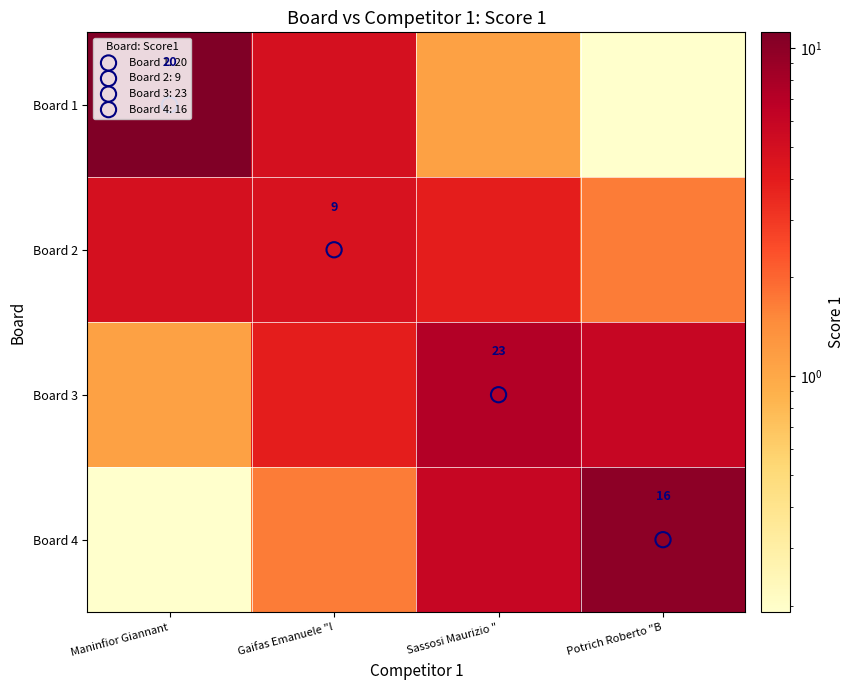

Where is Board 3 nearest to the value 4?

Gaifas Emanuele "l